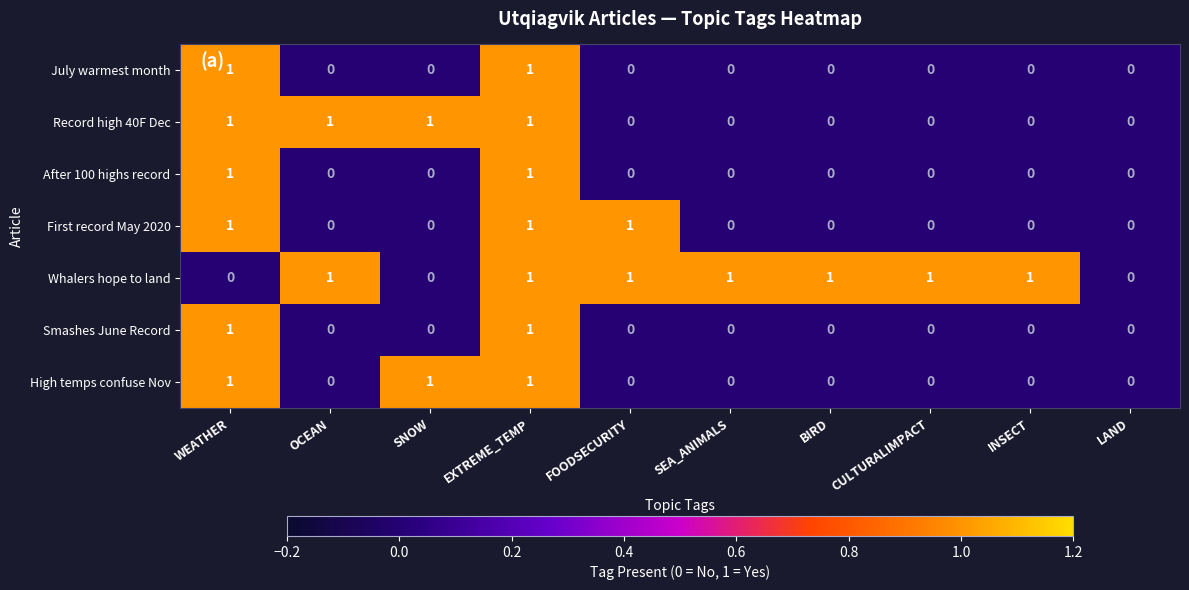

Between INSECT and LAND, which series saw the biggest shift?

Whalers hope to land